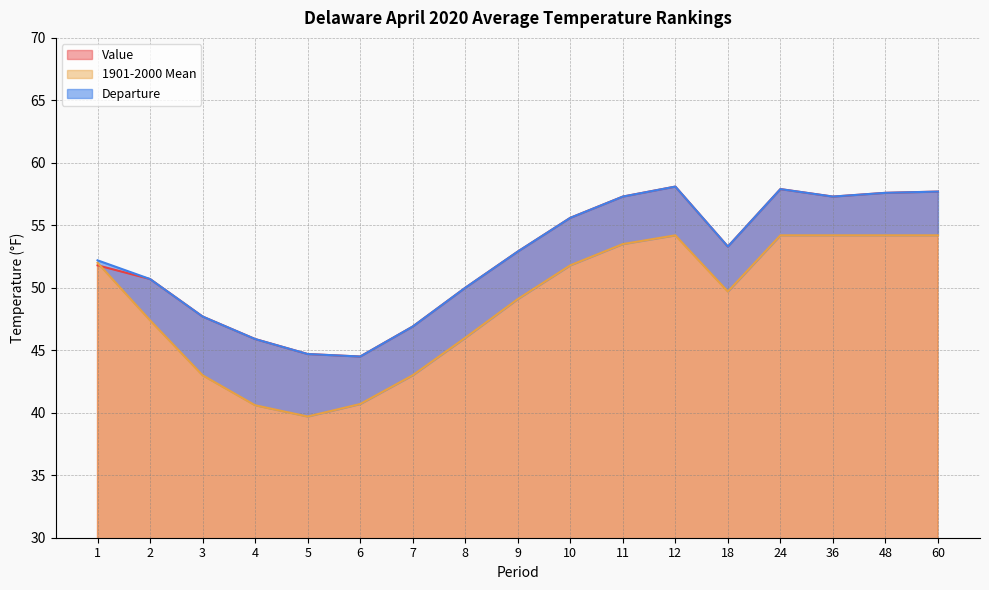

The value of 1901-2000 Mean at 7 is 43.0. True or false?

True